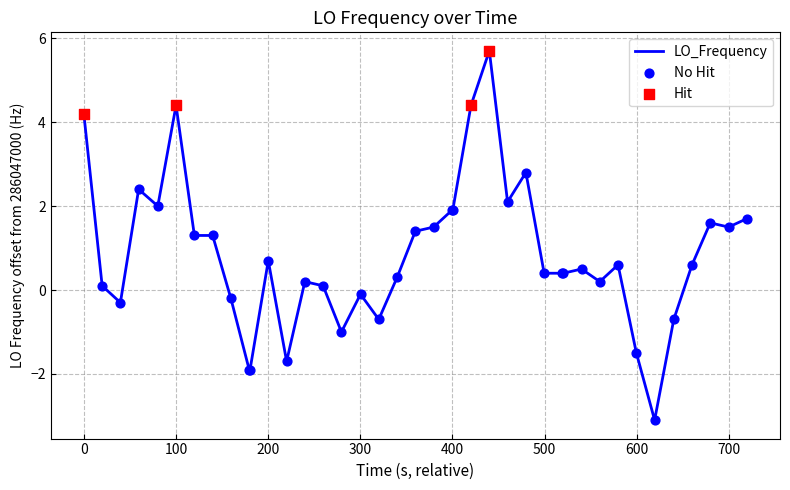

What is the difference between the maximum and minimum values?

8.8